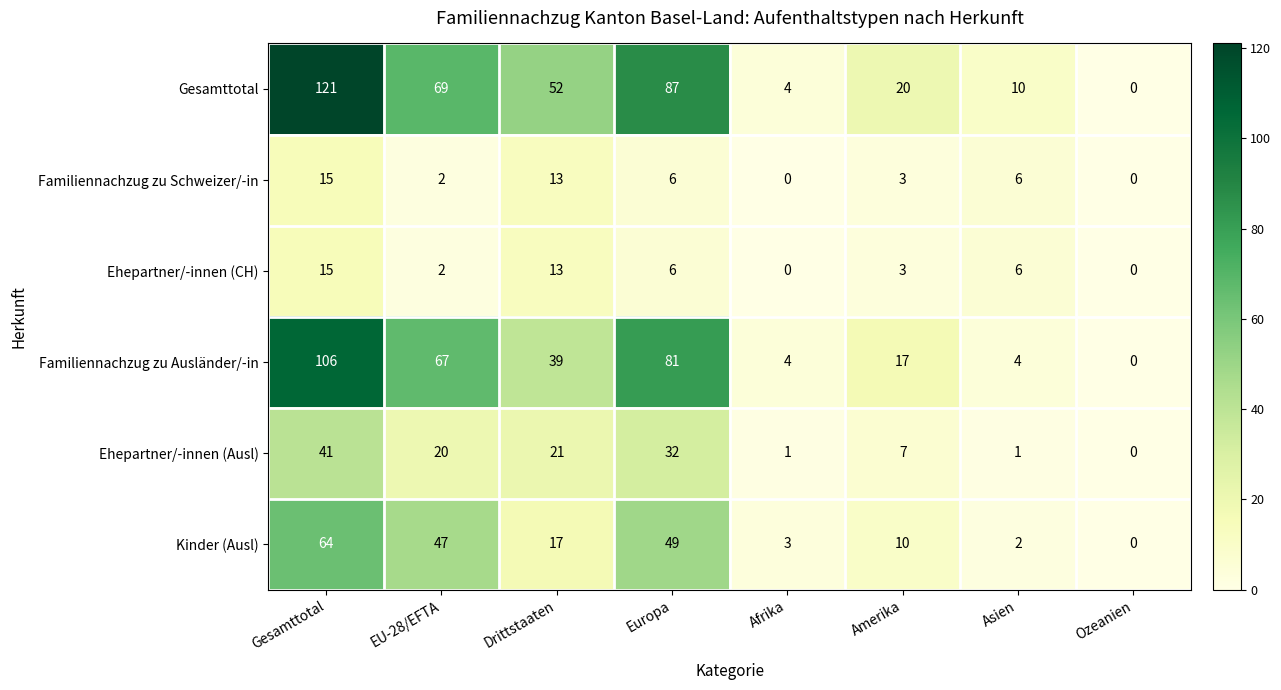

Where does the Familiennachzug zu Ausländer/-in series first go above 39?

Gesamttotal